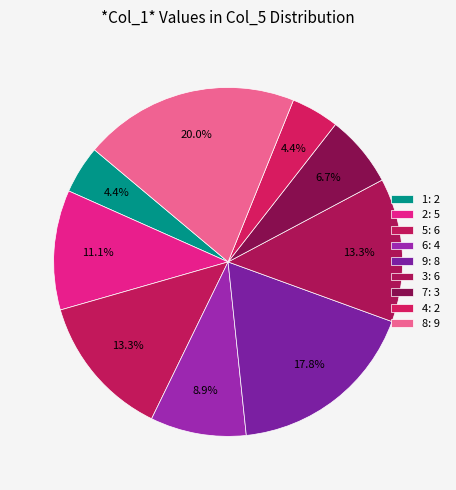

Is it true that 6 is 1% of the pie?

False